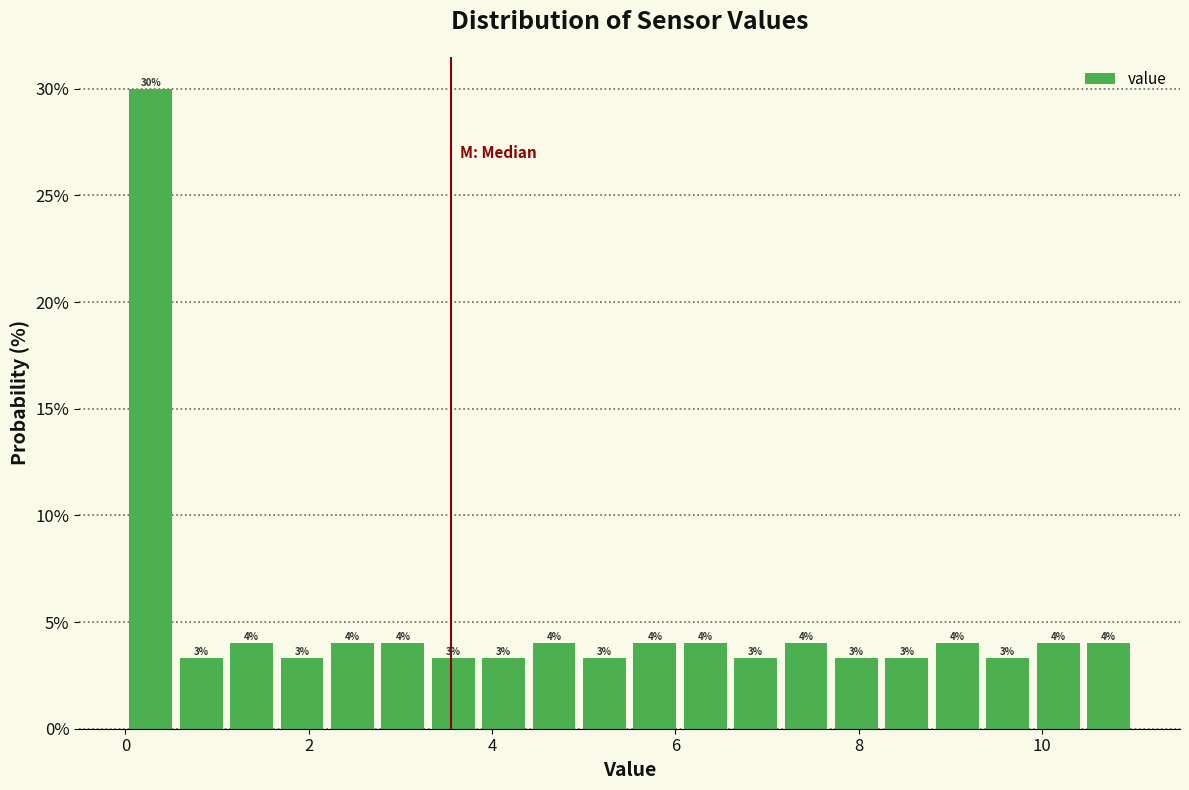

Read against the x-axis, roughly where is the centre of the tallest bar?

0.2